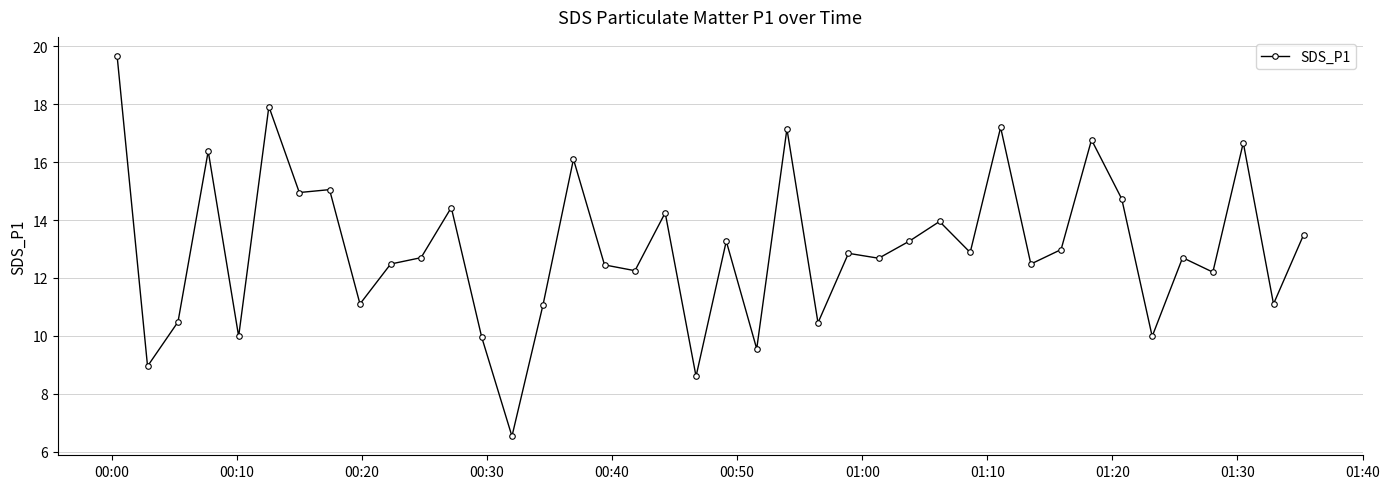

What is the value of the 14th point from the left?

6.5